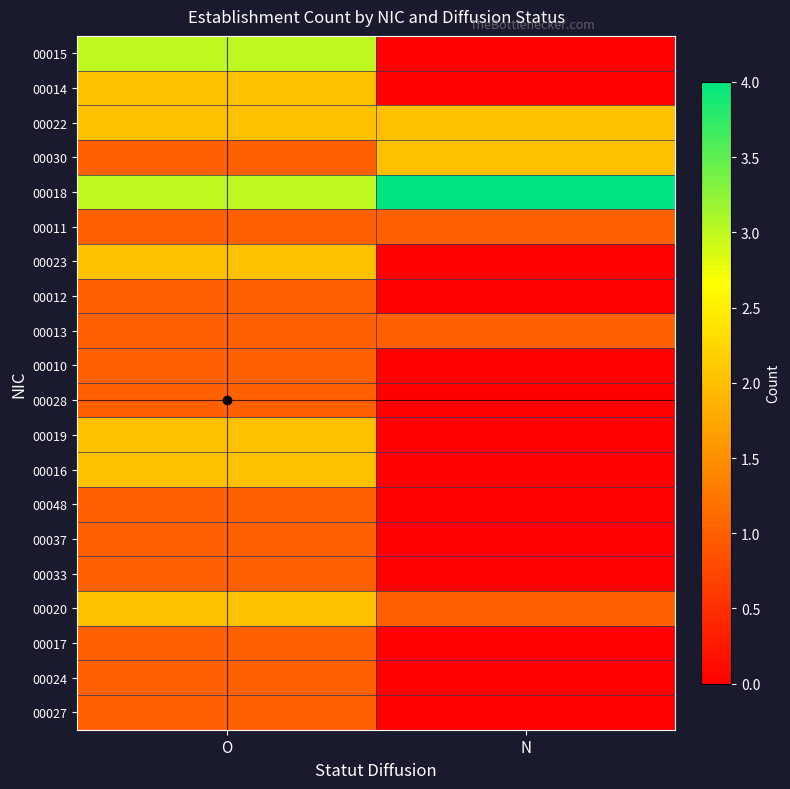

Reading right to left, extract all data points from this chart.

00015: N=0	O=3
00014: N=0	O=2
00022: N=2	O=2
00030: N=2	O=1
00018: N=4	O=3
00011: N=1	O=1
00023: N=0	O=2
00012: N=0	O=1
00013: N=1	O=1
00010: N=0	O=1
00028: N=0	O=1
00019: N=0	O=2
00016: N=0	O=2
00048: N=0	O=1
00037: N=0	O=1
00033: N=0	O=1
00020: N=1	O=2
00017: N=0	O=1
00024: N=0	O=1
00027: N=0	O=1